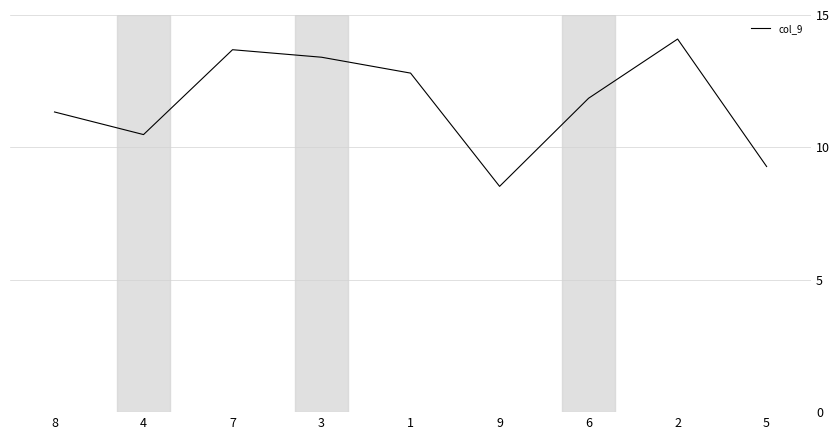

Rank the categories by value from lowest to highest.

9, 5, 4, 8, 6, 1, 3, 7, 2